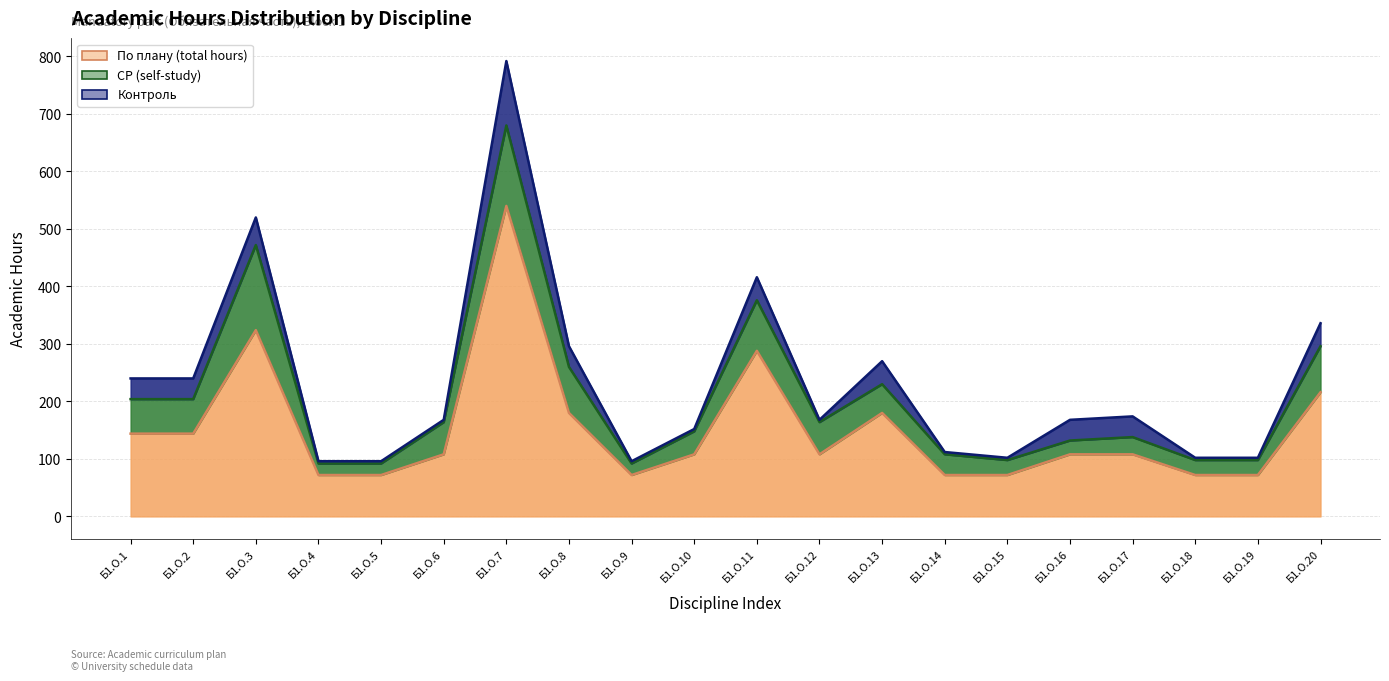

At which category does Контроль reach its first local peak?

Б1.О.3